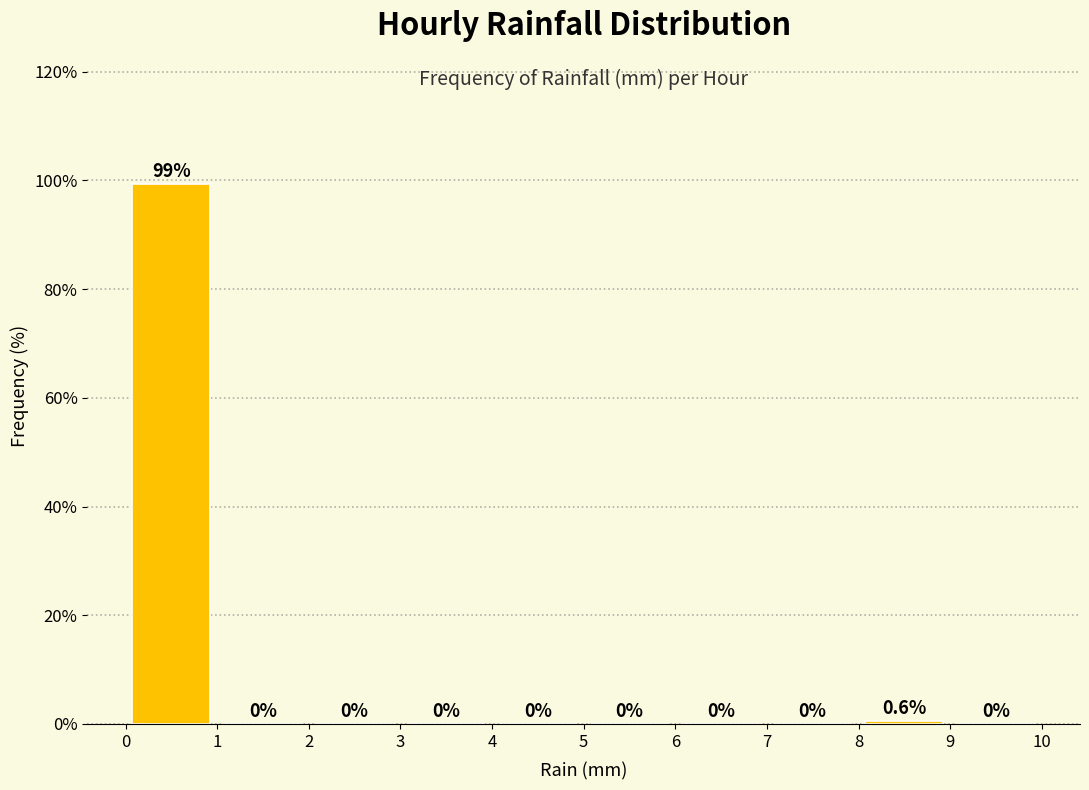

Reading left to right, list every bar in this chart as the range it spans on the x-axis followed by its height.

0 to 1: 99.4
1 to 2: 0.0
2 to 3: 0.0
3 to 4: 0.0
4 to 5: 0.0
5 to 6: 0.0
6 to 7: 0.0
7 to 8: 0.0
8 to 9: 0.6
9 to 10: 0.0